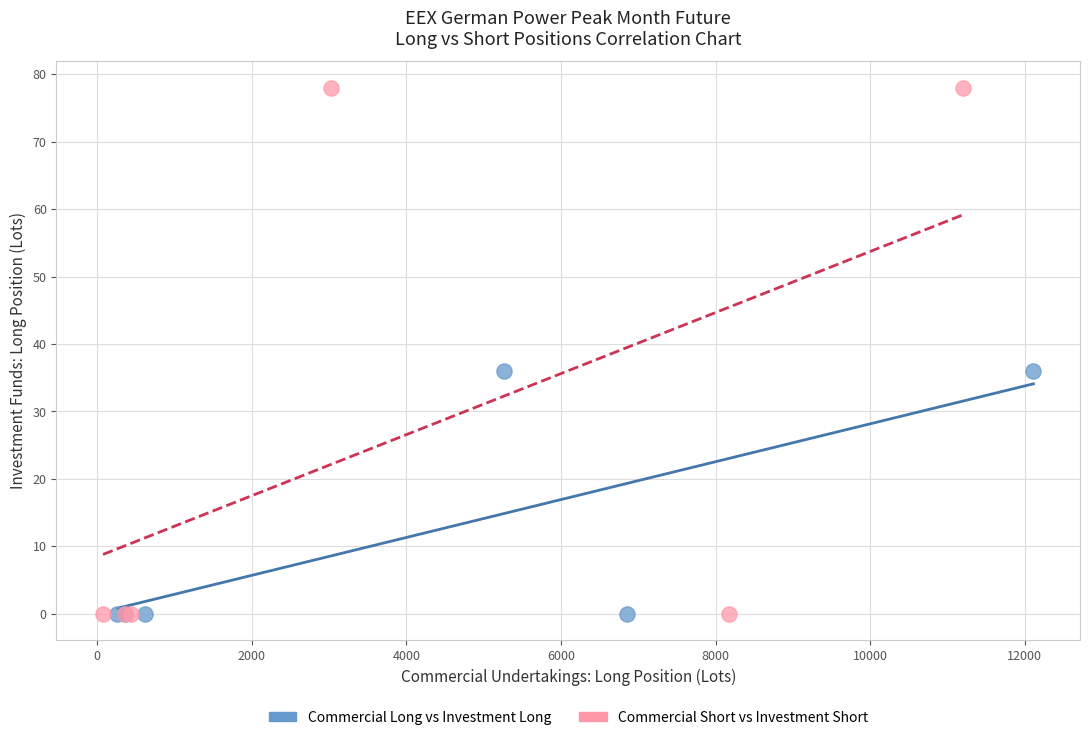

Which series contains the highest Y value?

Commercial Short vs Investment Short